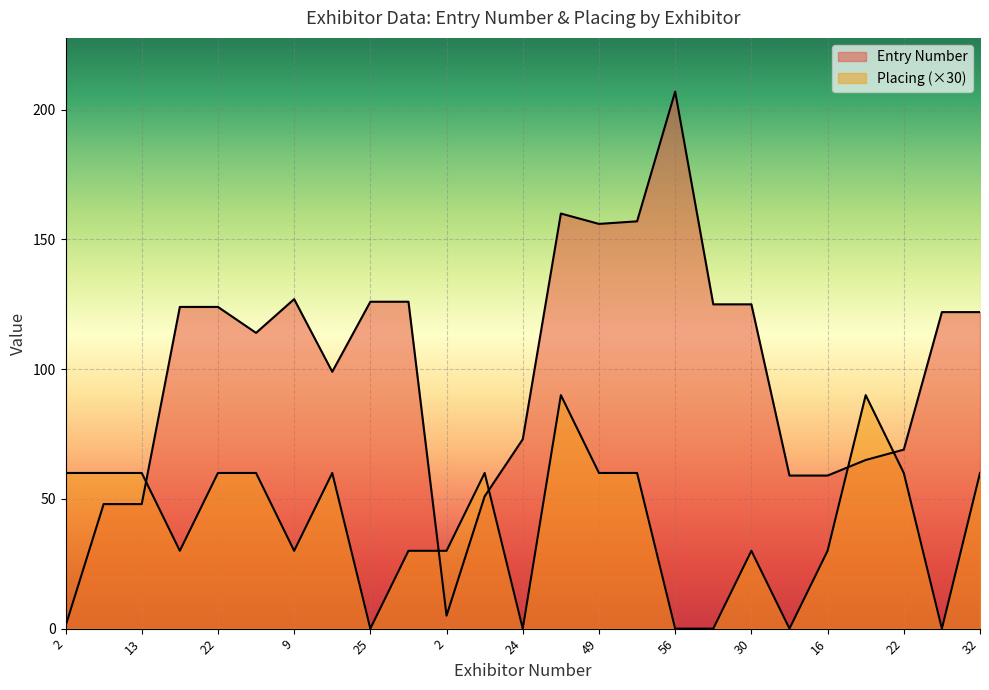

What is the difference between the maximum and second lowest values in the Entry Number series?

202